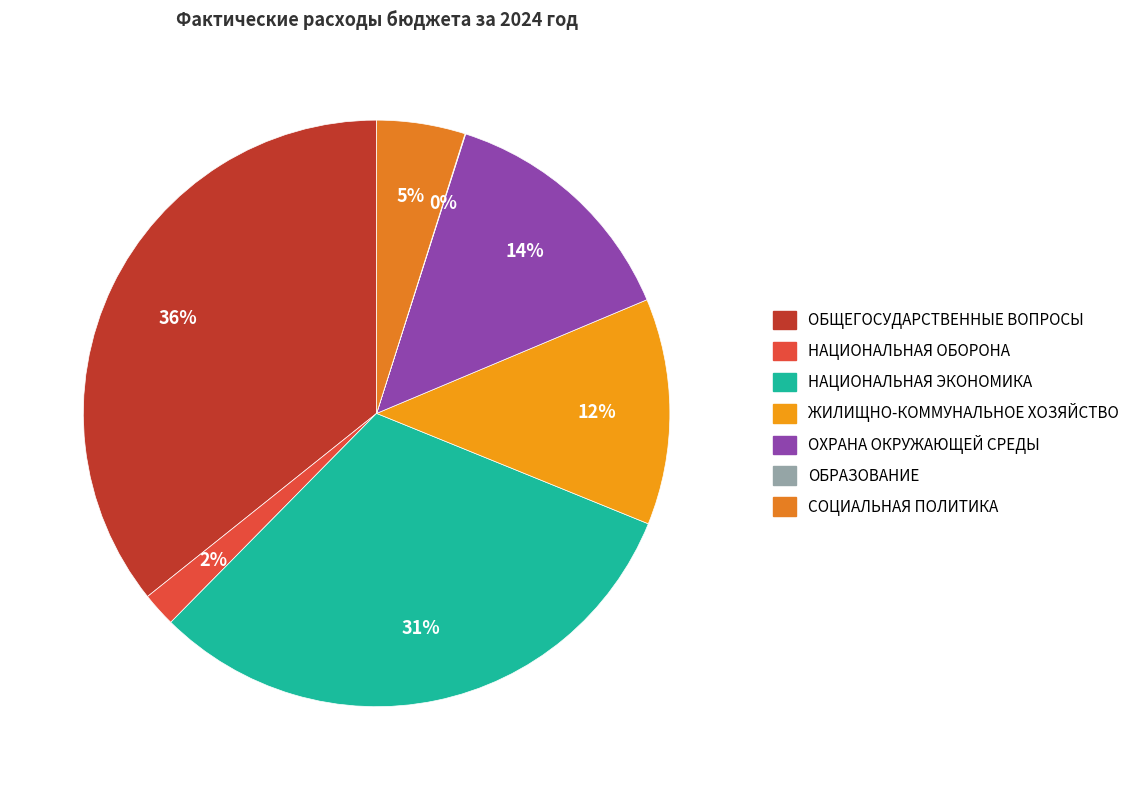

To the nearest percent, what is the difference between the largest and smallest slice percentages?

36%